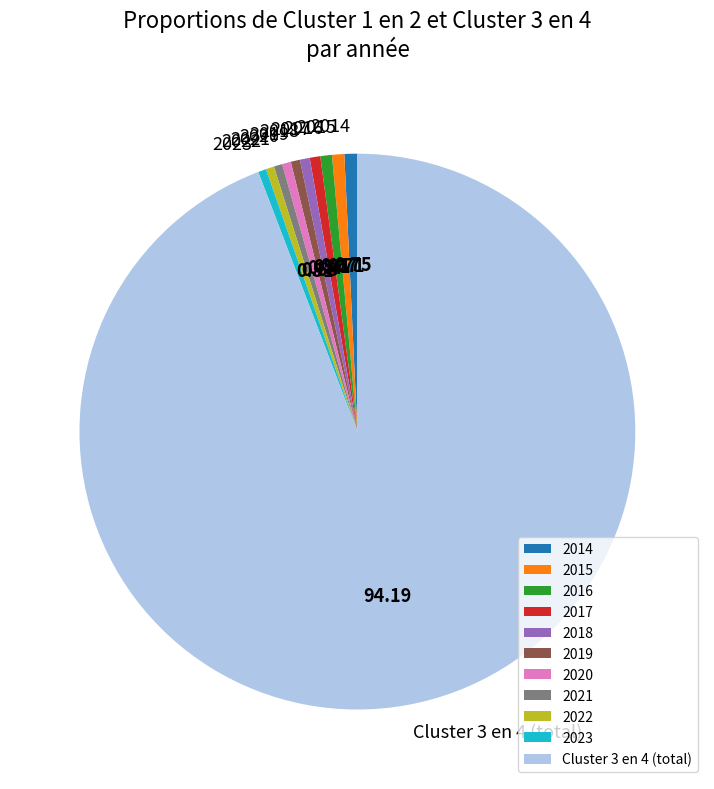

Which has a higher value, 2022 or Cluster 3 en 4 (total)?

Cluster 3 en 4 (total)